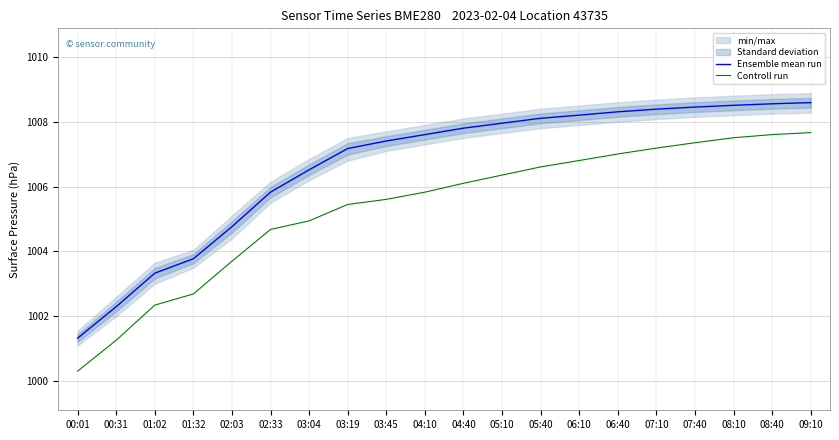

What is the difference between the second highest and second lowest values in the Ensemble mean run series?

6.3